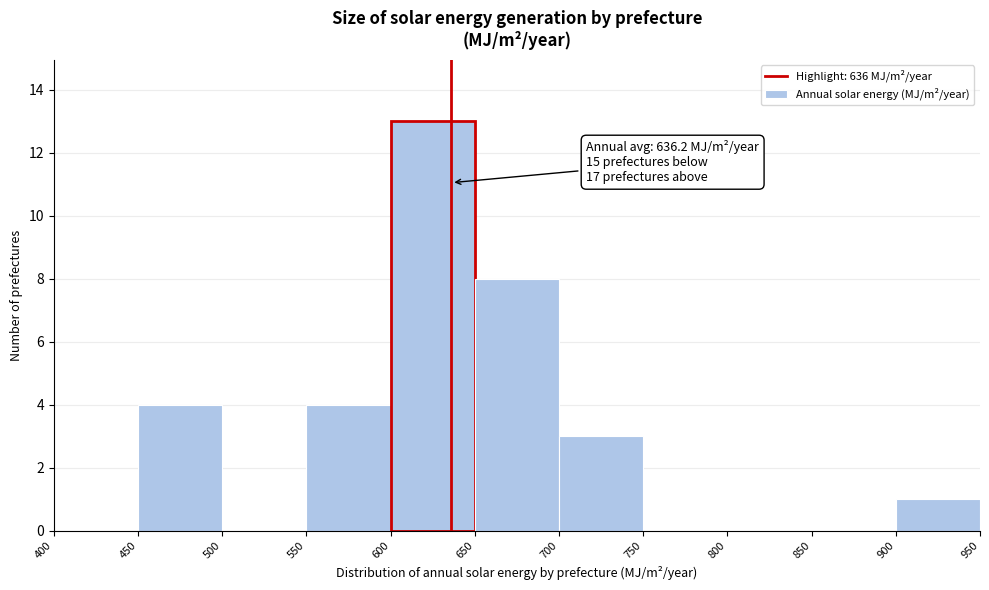

Which range on the x-axis has the tallest bar?

600 to 650